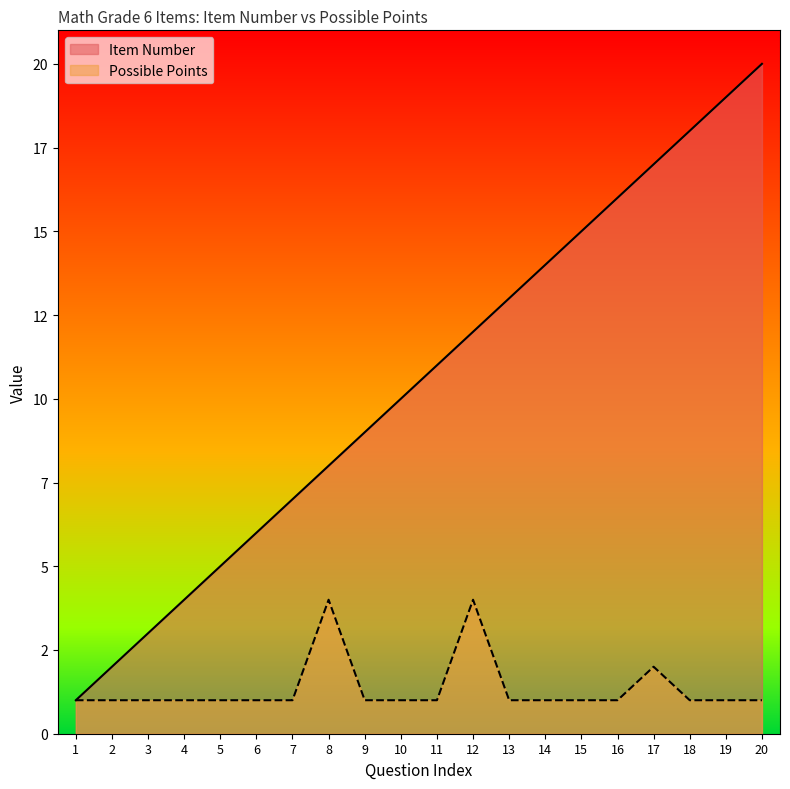

Is it true that Possible Points equals 1 at 7?

False